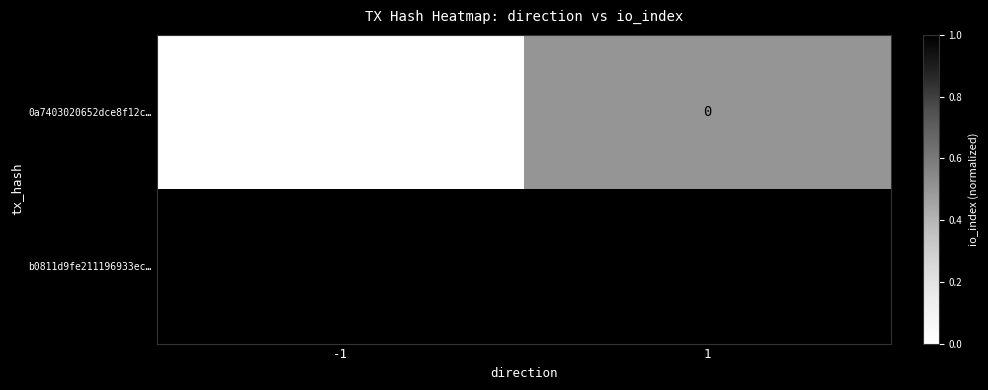

Is it true that b0811d9fe211196933ec… equals 1 at -1?

True